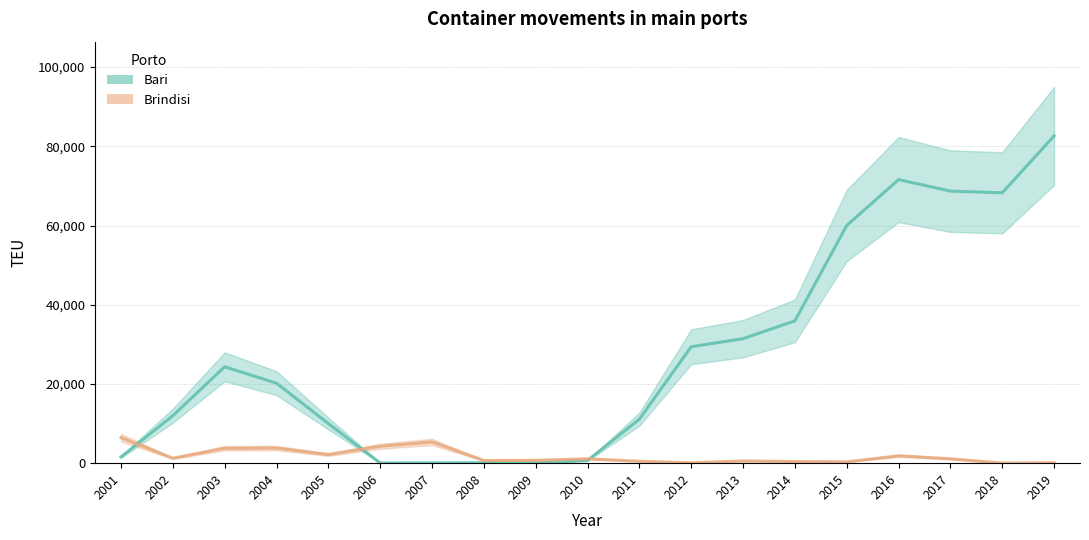

How many lines are shown in the chart?

2